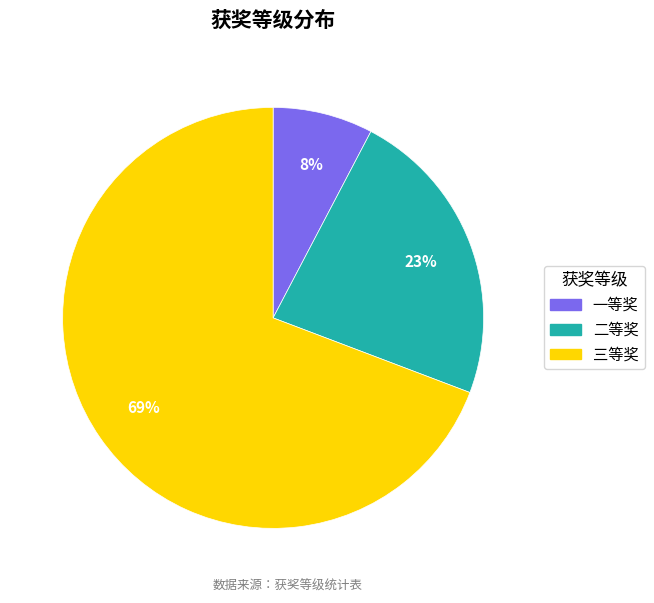

Which category has the smallest portion of the pie?

一等奖